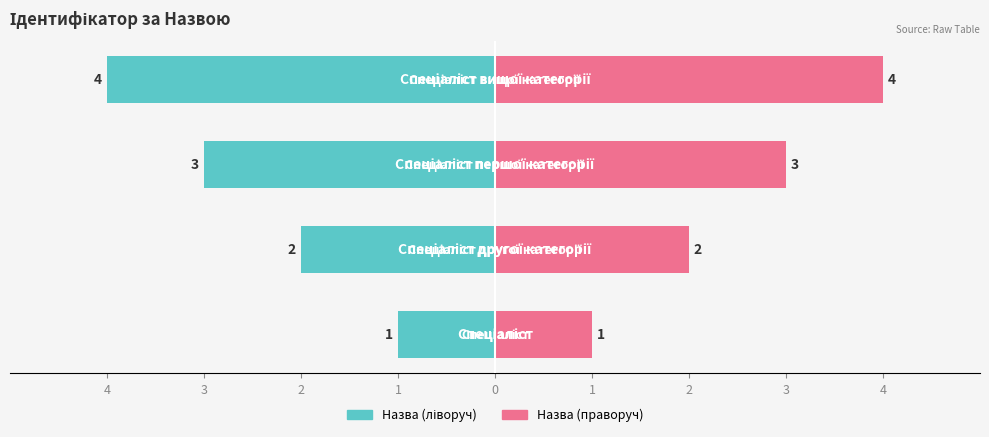

What is the highest value of the Ідентифікатор (право) series?

4